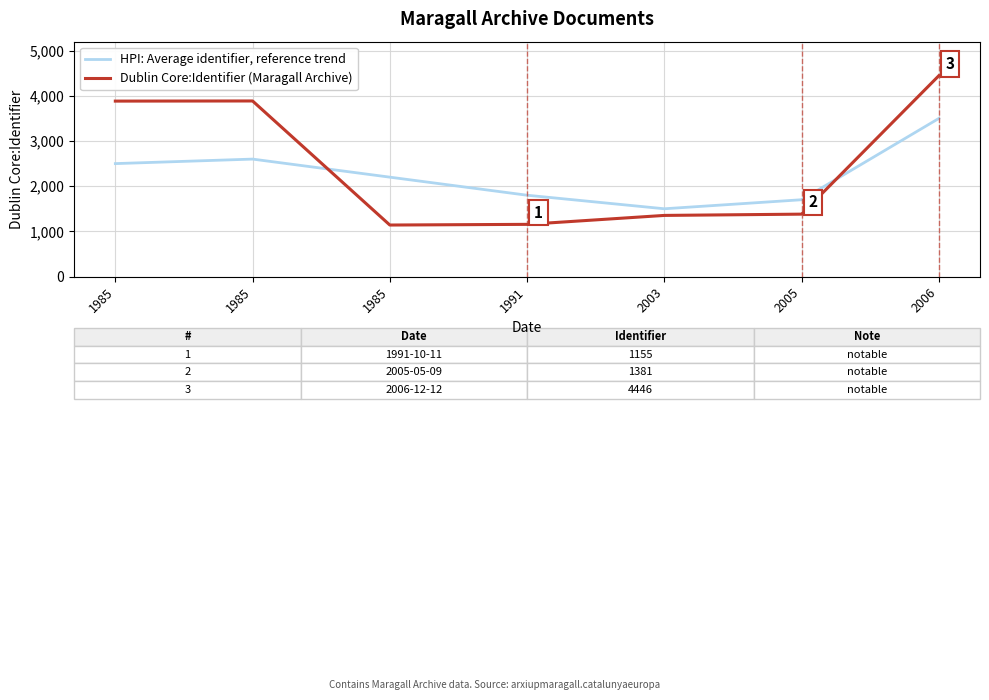

What is the minimum value for Dublin Core:Identifier (Maragall Archive)?

1140